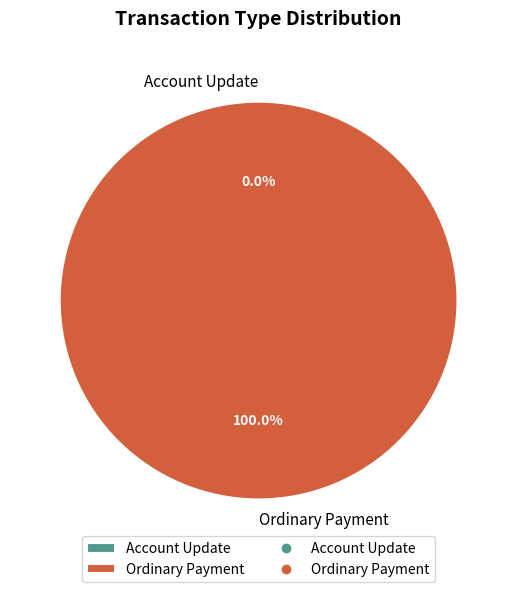

Is it true that Ordinary Payment is 99% of the pie?

False